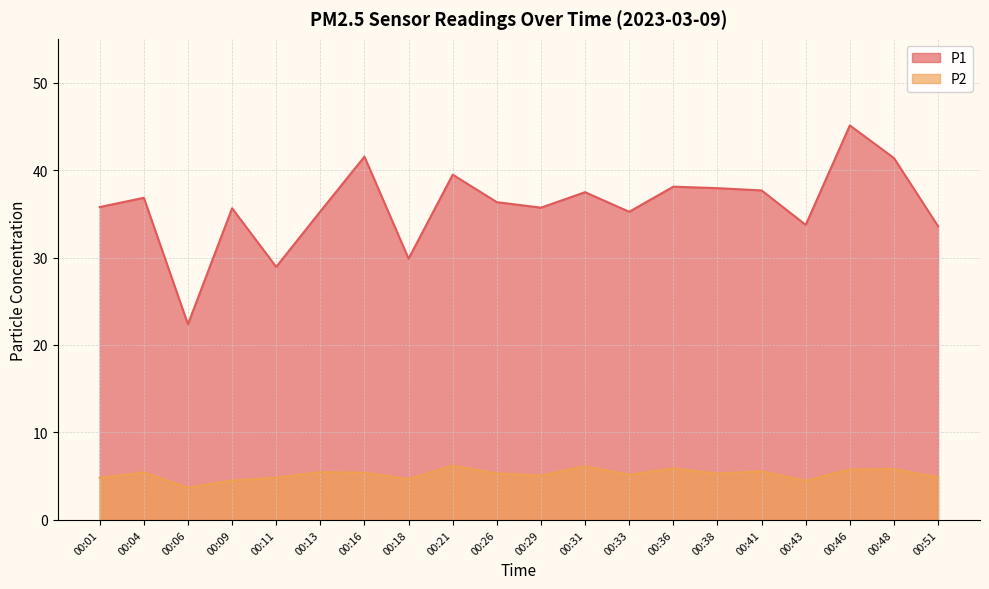

Rank the categories by P2 value from lowest to highest.

00:06, 00:43, 00:09, 00:18, 00:01, 00:11, 00:51, 00:29, 00:33, 00:38, 00:26, 00:16, 00:04, 00:13, 00:41, 00:46, 00:48, 00:36, 00:31, 00:21